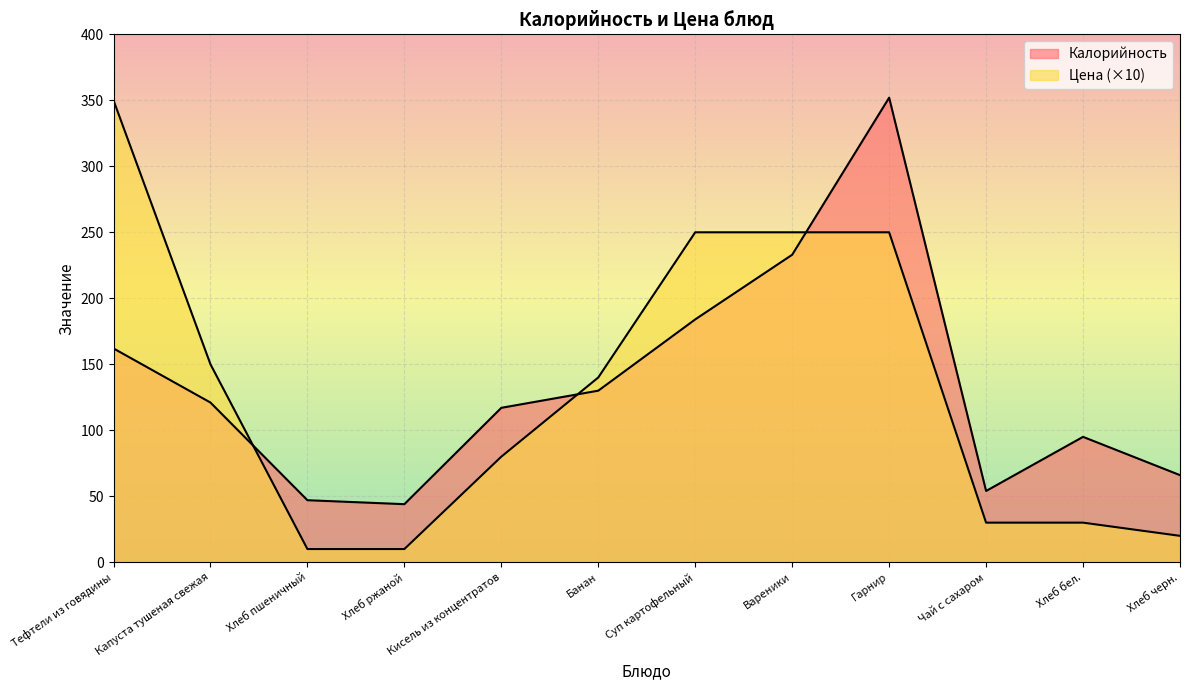

At which category does the chart reach its minimum across all series?

Хлеб пшеничный